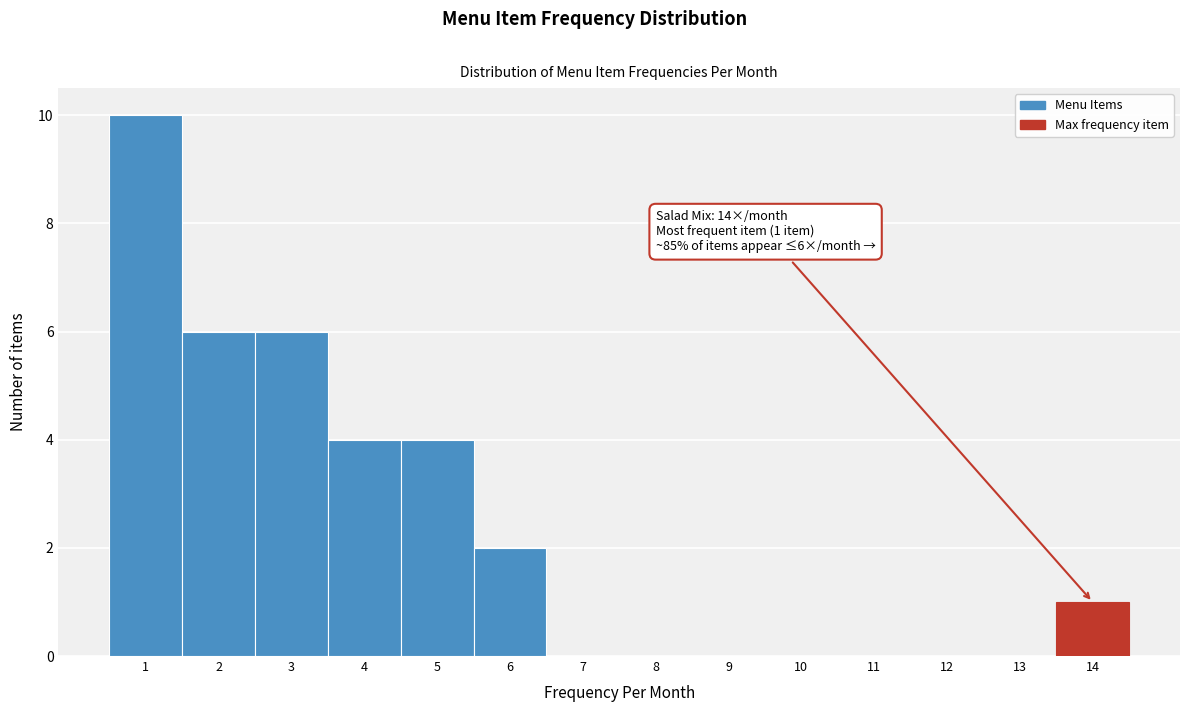

Over which range of the x-axis is the bar tallest?

0.5 to 1.5